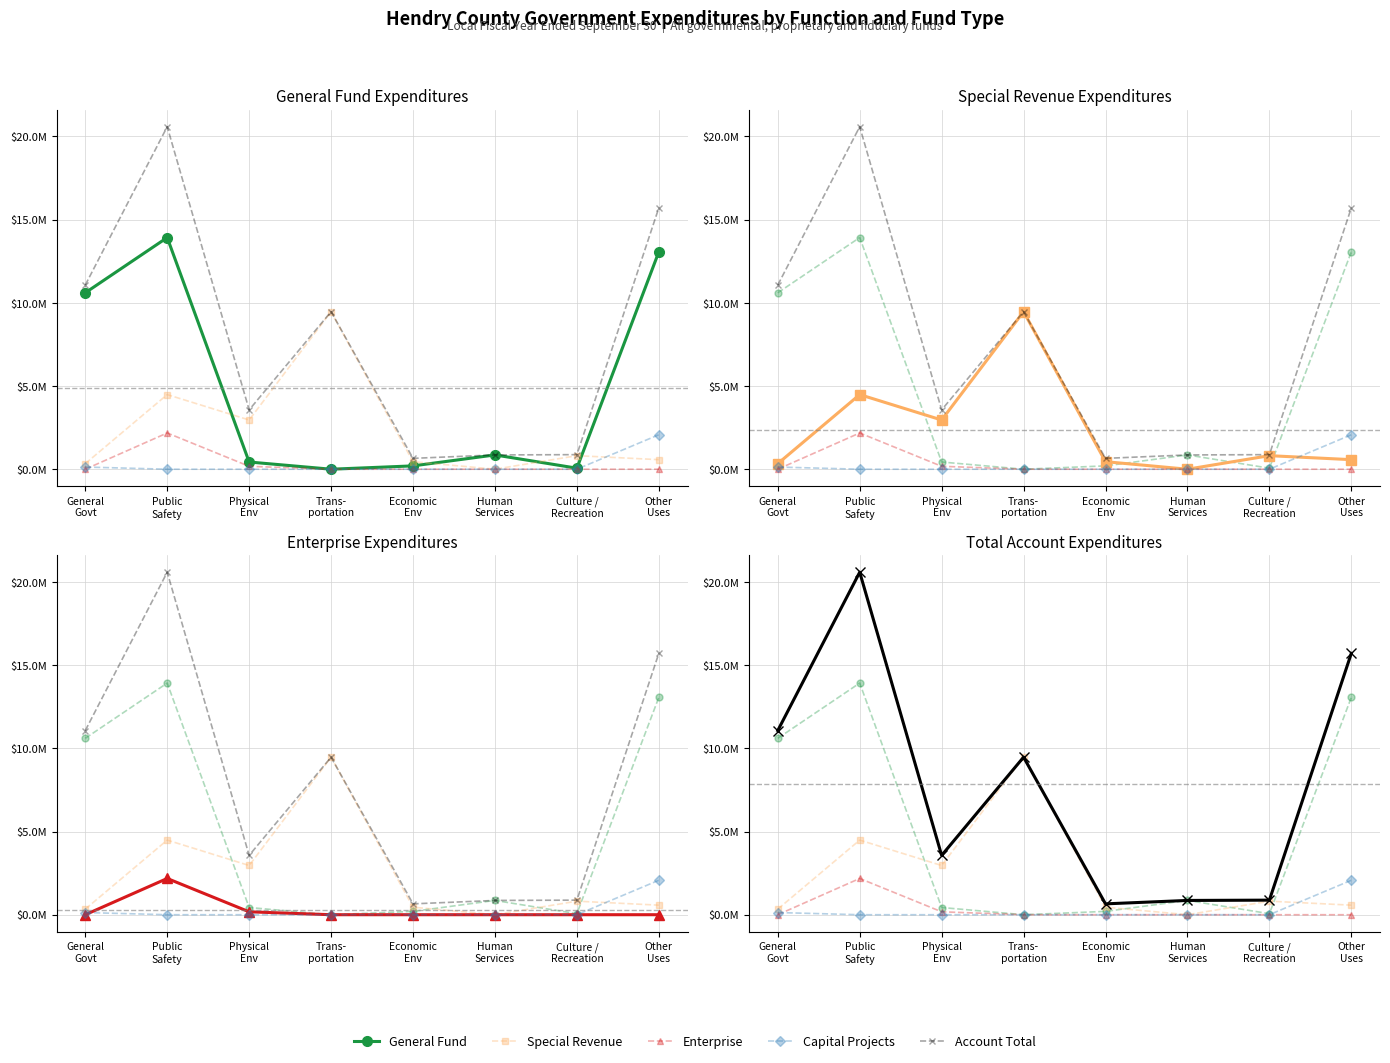

Reading right to left, transcribe all the data shown in this chart.

General Fund: 13061537	61671	857908	200355	0	432942	13920907	10602075
Special Revenue: 574294	814143	0	452161	9468143	2957649	4484353	334646
Enterprise: 0	0	0	0	0	174911	2177927	0
Capital Projects: 2071079	0	0	0	0	0	0	130209
Account Total: 15706910	875814	857908	652516	9468143	3565502	20583187	11066930